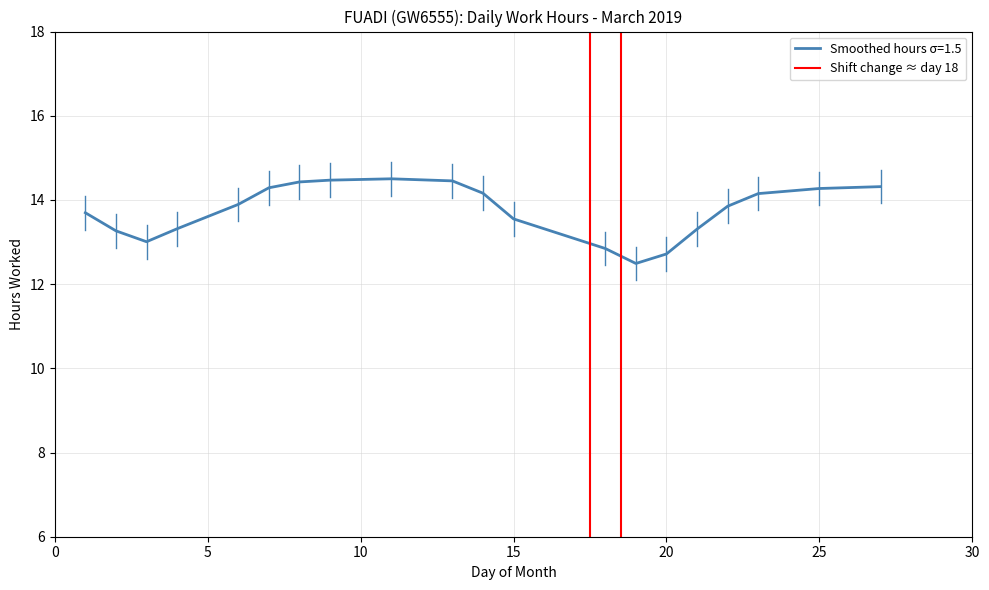

The value of Smoothed hours σ=1.5 at 25 is 14.3. True or false?

True